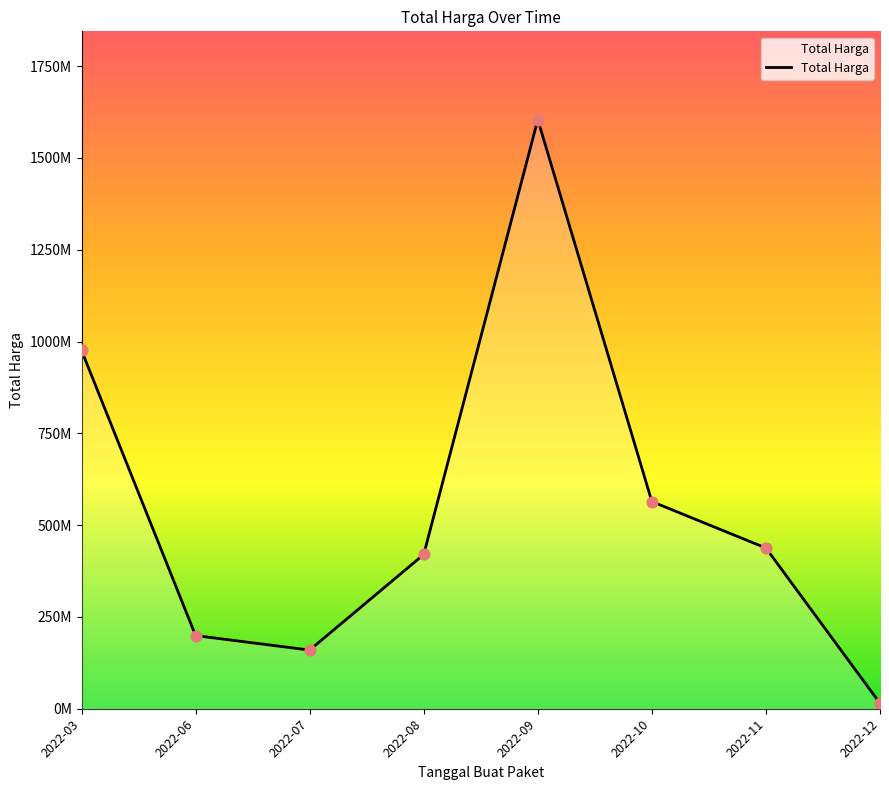

What is the change in value from 2022-06 to 2022-07?

-39450000